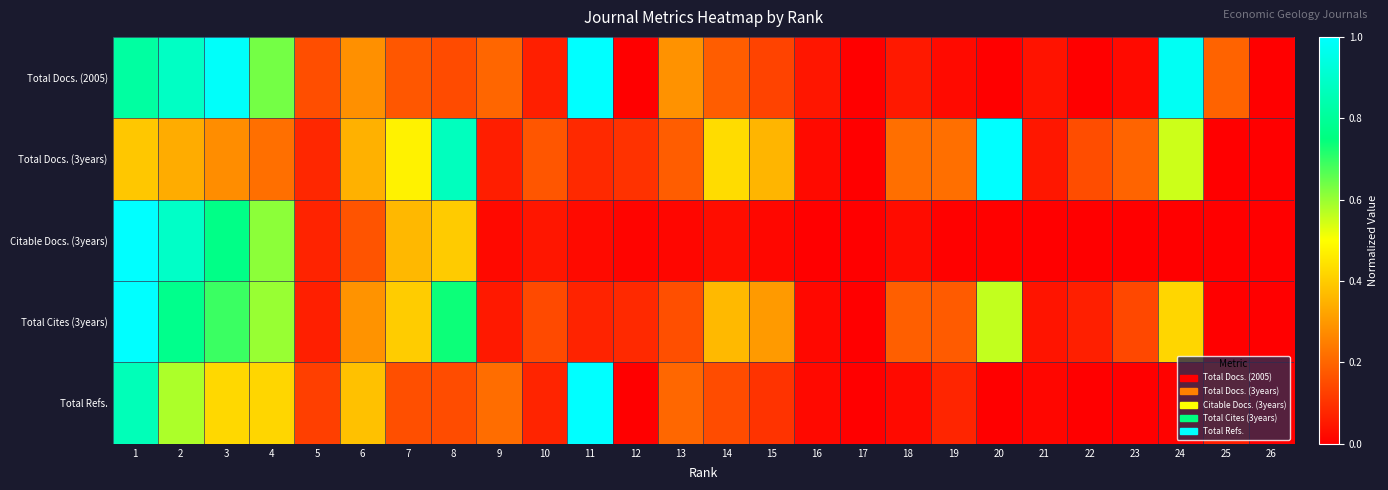

What is the total value across all series at 3?

3.1